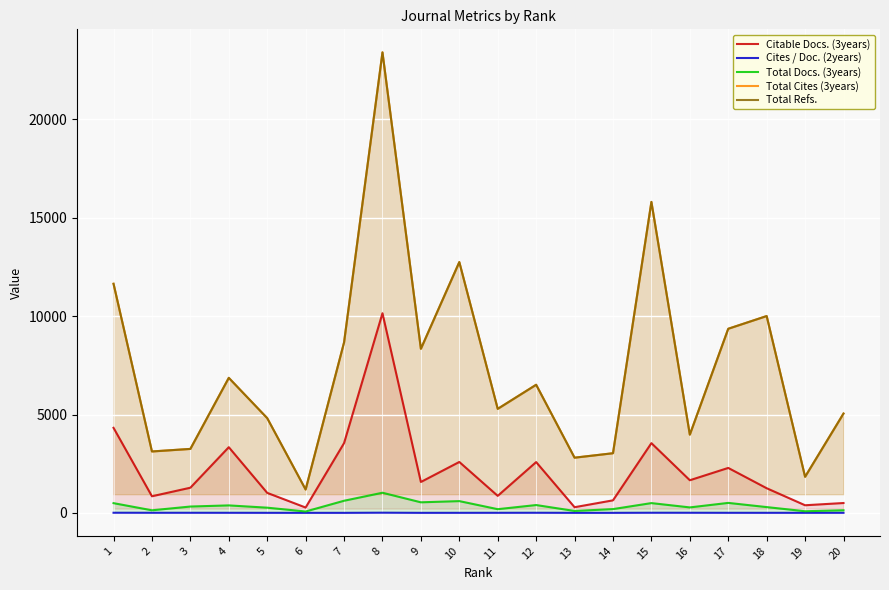

At which label is Total Docs. (3years) closest to 548?

9